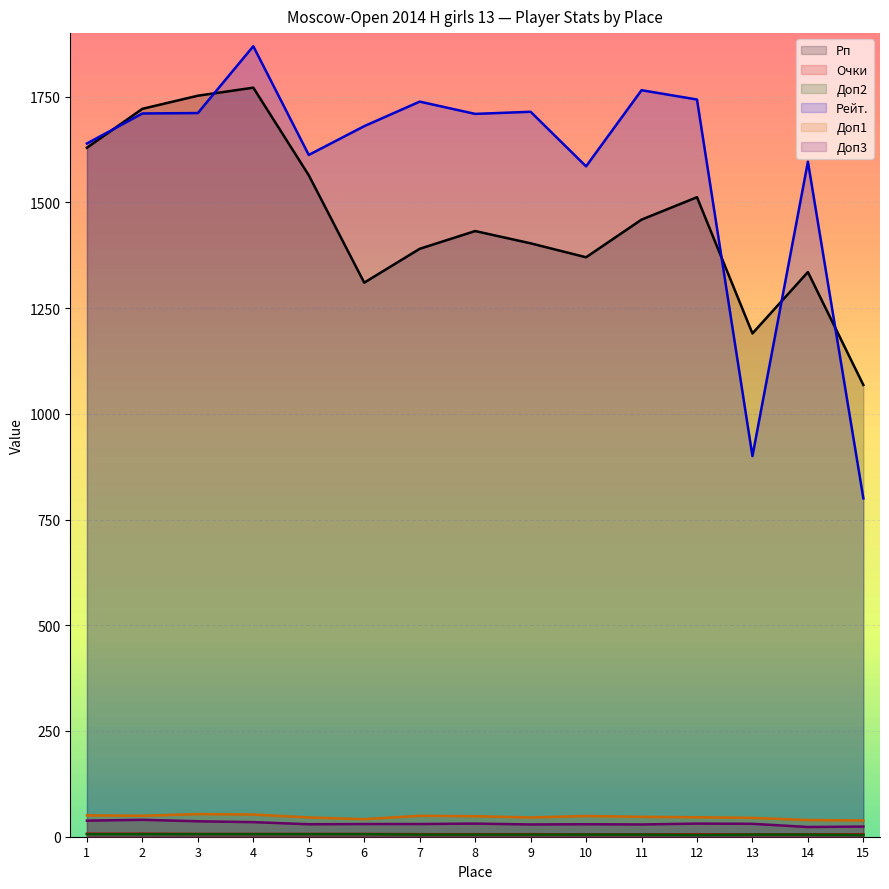

What is the total value across all series at 13?

2175.5